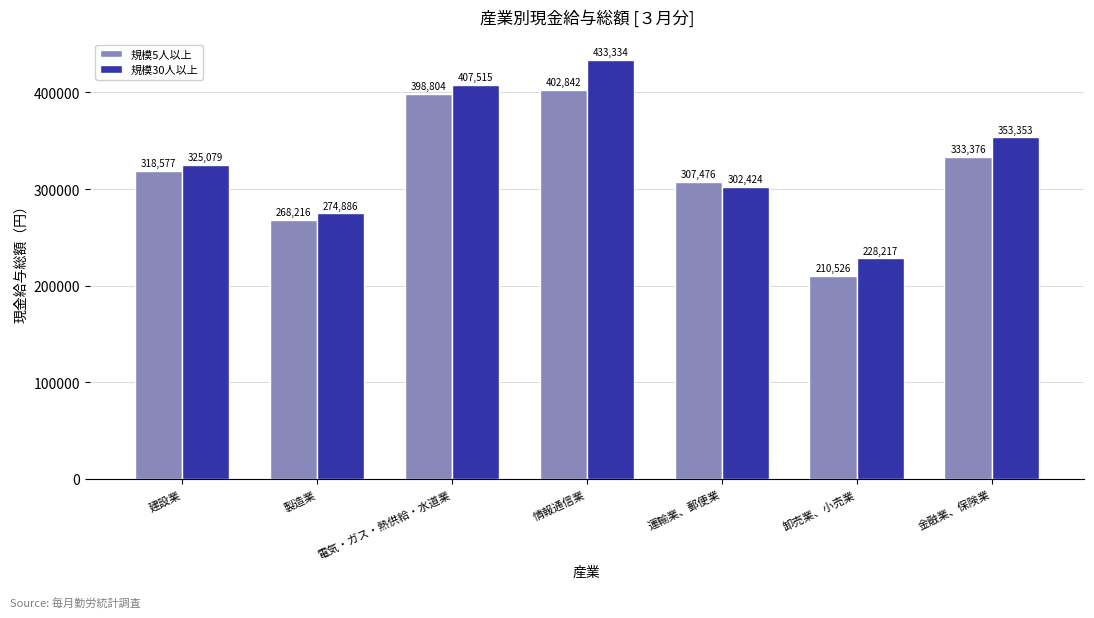

What are all the series names shown in the legend?

規模5人以上, 規模30人以上